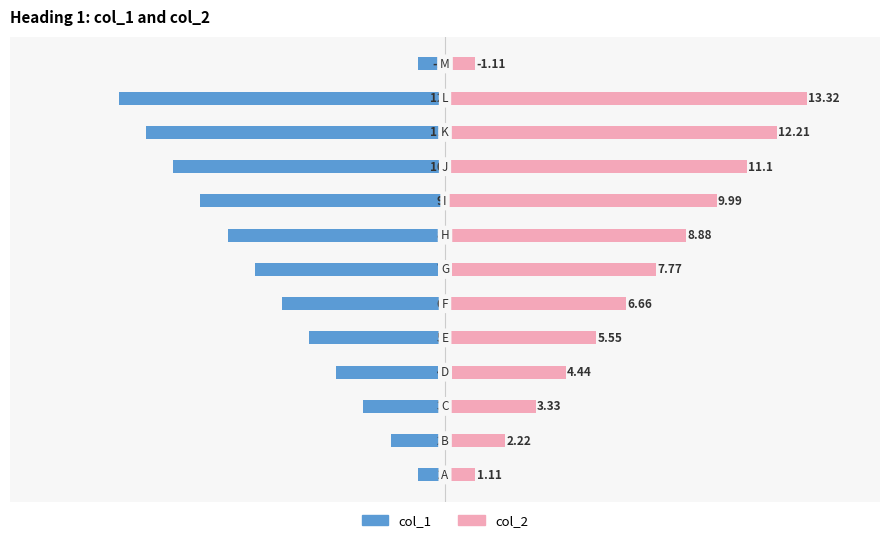

Which series has the largest range (max minus min)?

col_2